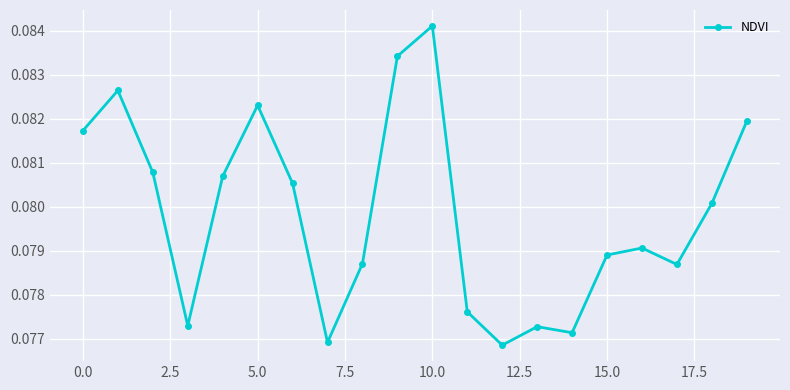

True or false: the data has more than 2 interior local peaks.

True